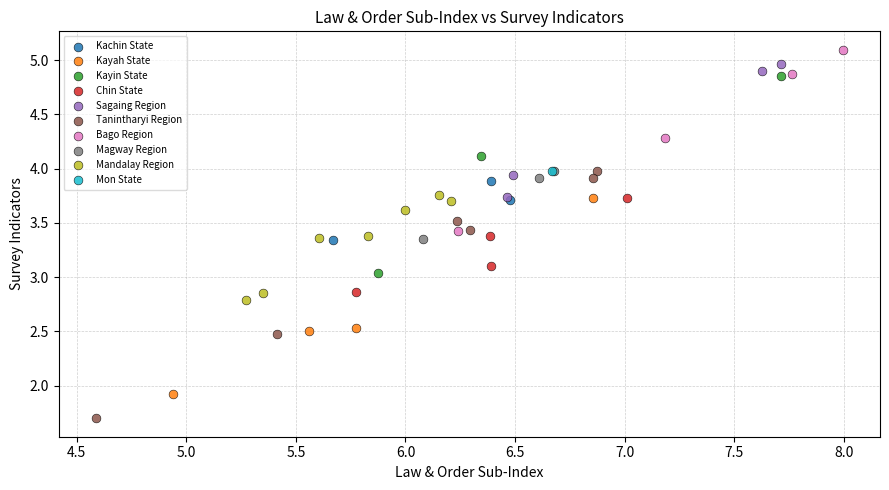

What are all the series names shown in the legend?

Kachin State, Kayah State, Kayin State, Chin State, Sagaing Region, Tanintharyi Region, Bago Region, Magway Region, Mandalay Region, Mon State